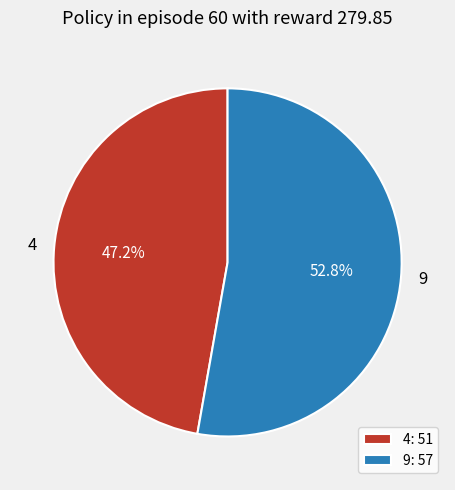

What is the smallest slice in the pie chart?

4